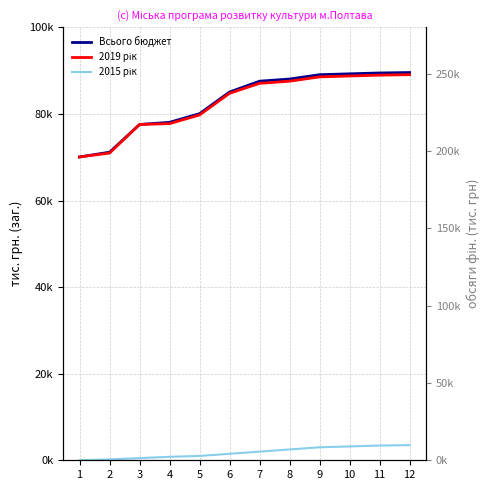

At which label does Всього бюджет reach its minimum?

1